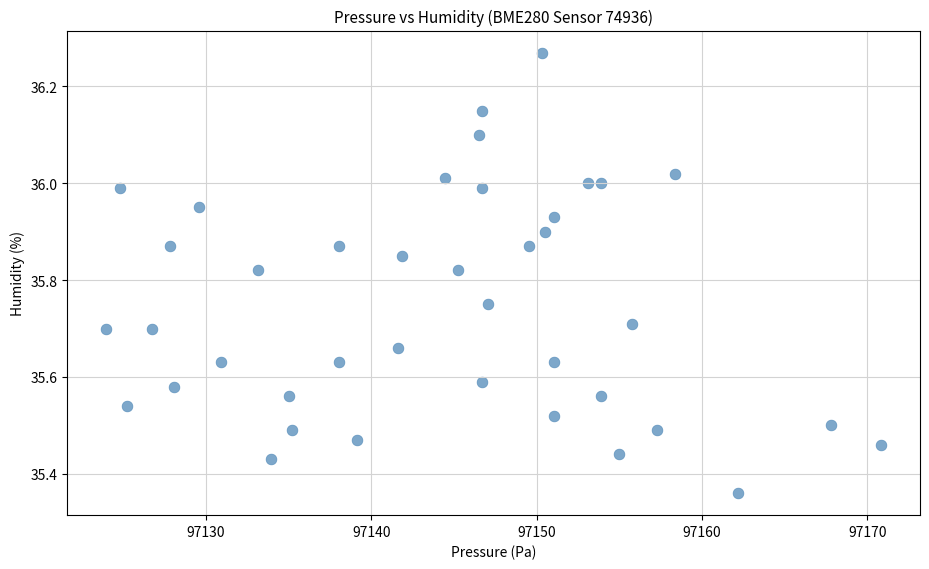

What is the range of X values (max minus min)?

46.9